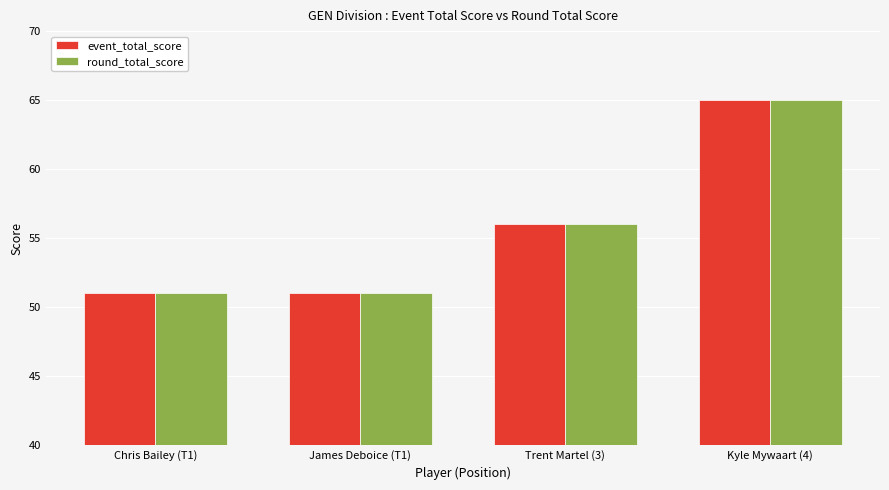

Count the round_total_score values in the range 51 to 65.

4